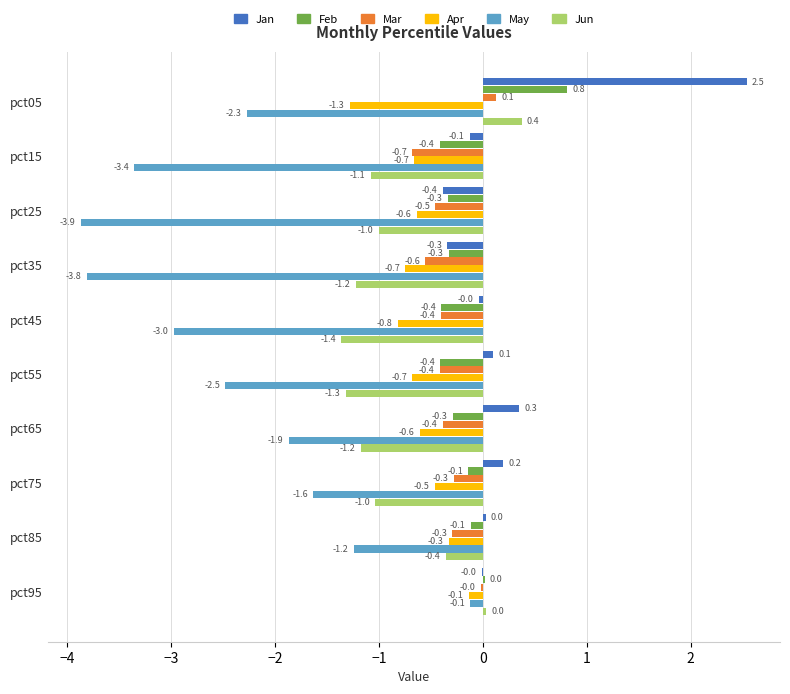

Is the value of Feb at pct05 greater than the value of Apr at pct35?

Yes